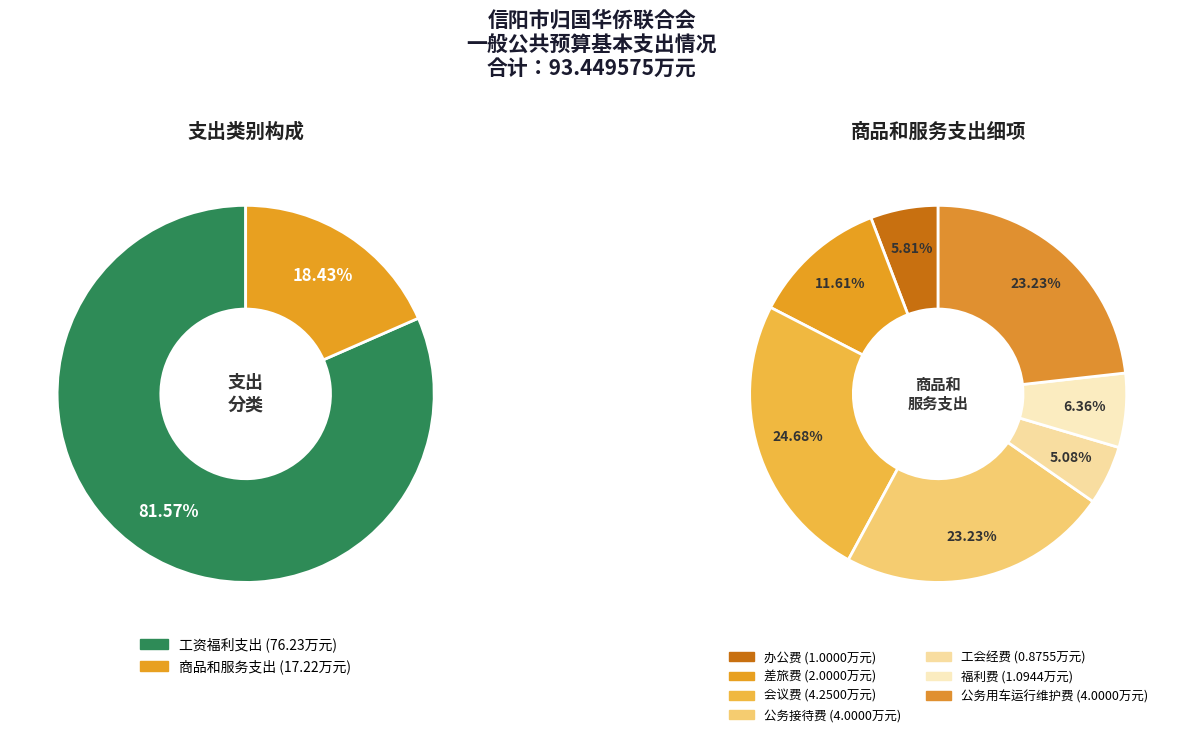

What is the largest slice in the pie chart?

工资福利支出